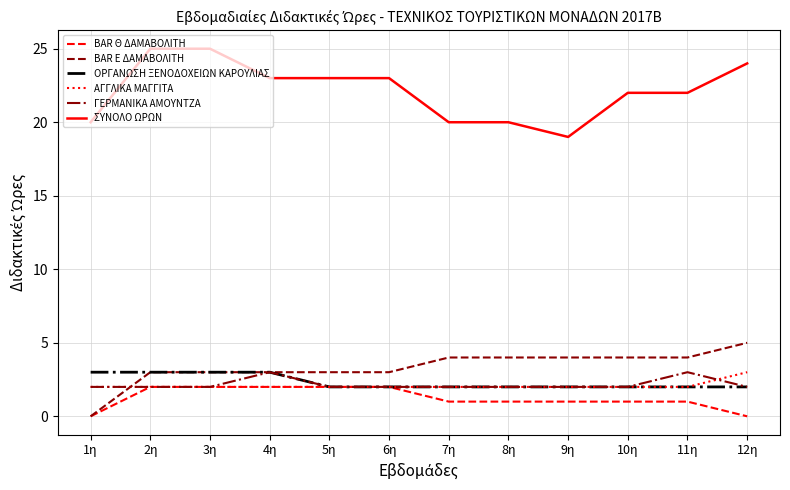

True or false: BAR Θ ΔΑΜΑΒΟΛΙΤΗ has a value of 1 at 7η.

True